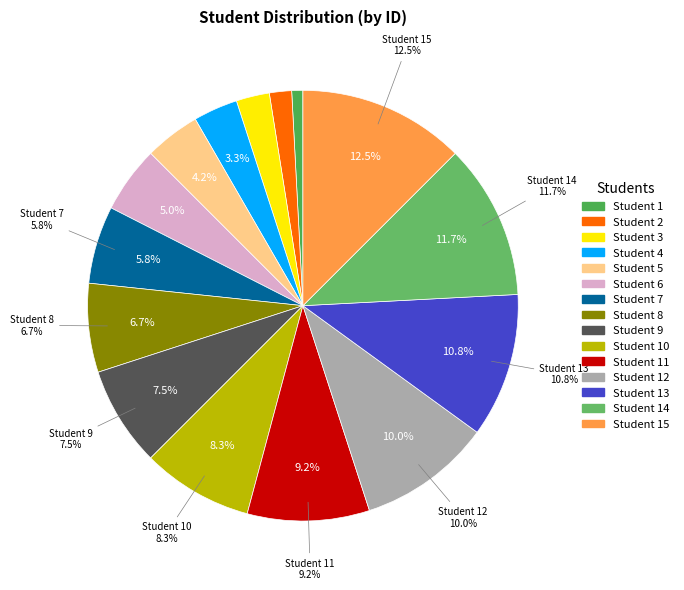

Does any single category account for the majority?

No